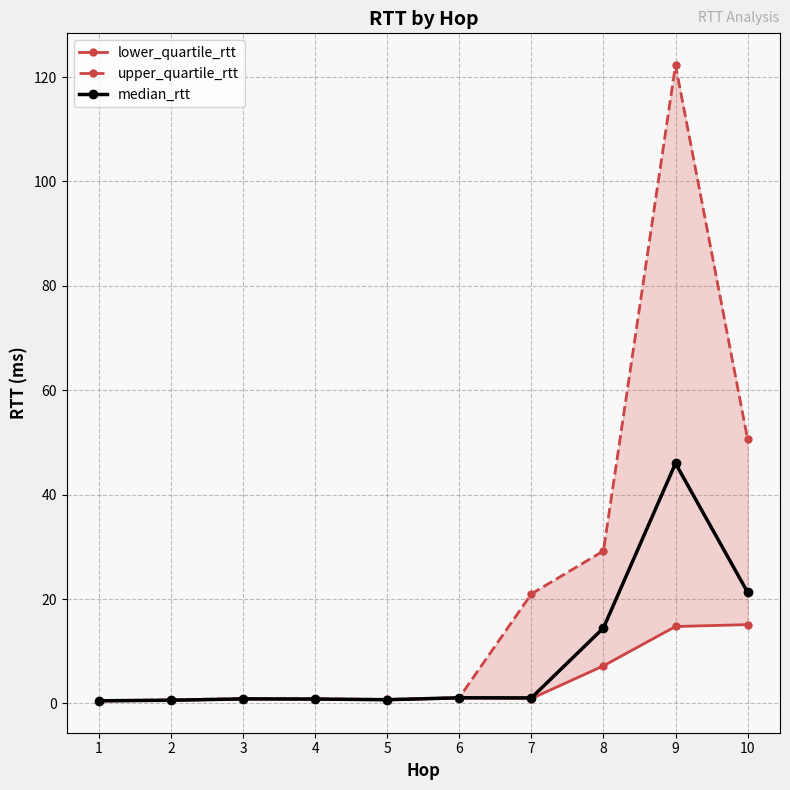

What is the spread (max minus min) of values at 8?

22.0